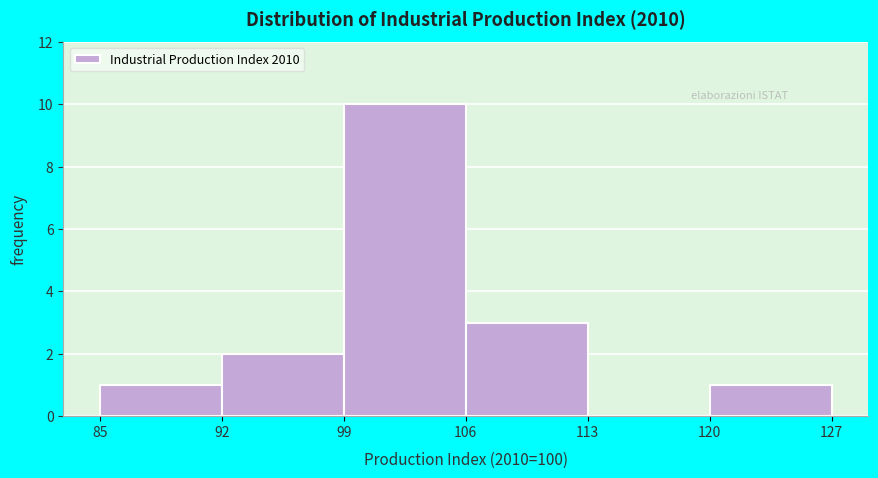

Reading left to right, transcribe this chart: for each bar, give the range it covers on the x-axis and its height. The values are not printed on the chart, so give them approximately, as read against the axis.

85 to 92: 1
92 to 99: 2
99 to 106: 10
106 to 113: 3
113 to 120: 0
120 to 127: 1